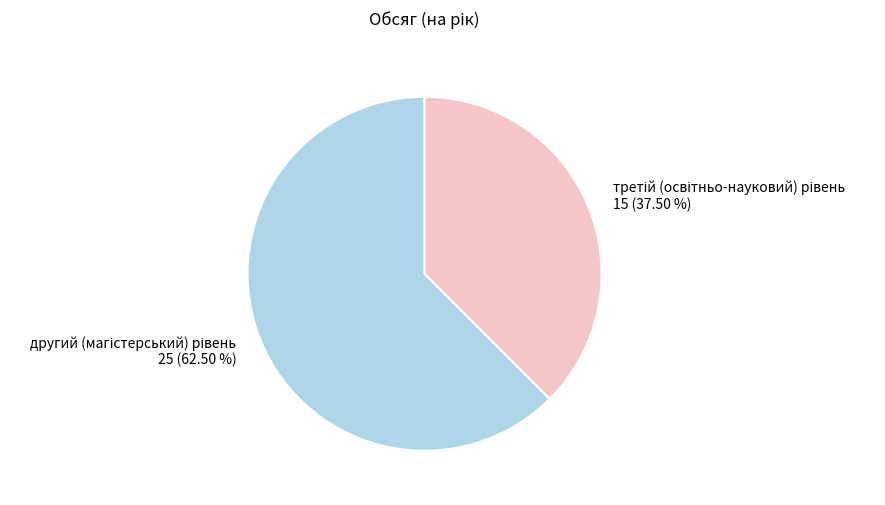

To the nearest percent, what is the difference between the largest and smallest slice percentages?

25%